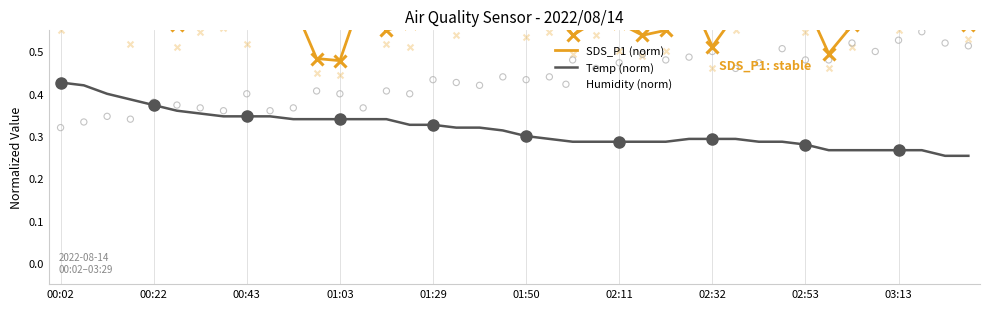

Is the value of SDS_P1 (norm) at 00:02 greater than the value of Temp (norm) at 10?

Yes